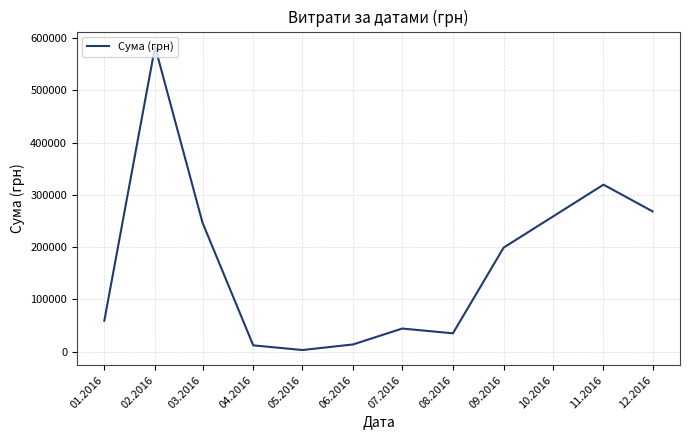

True or false: the data shows 9873.8 at 07.2016.

False